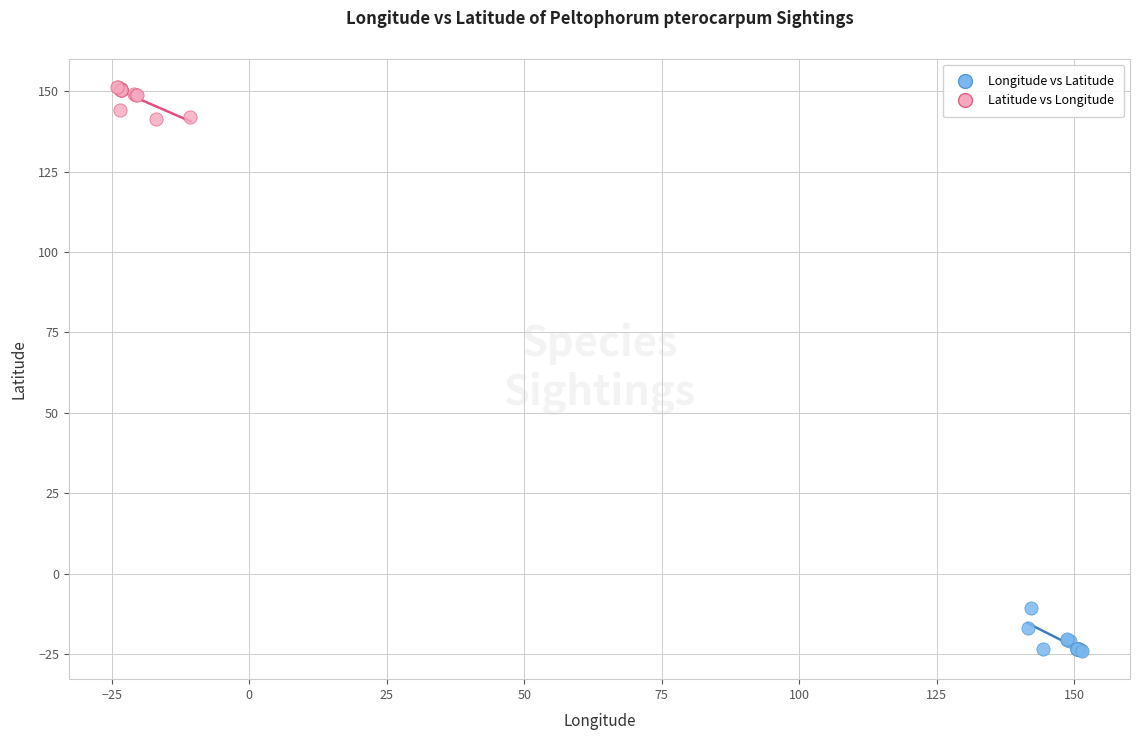

Which series reaches the minimum Y coordinate?

Longitude vs Latitude